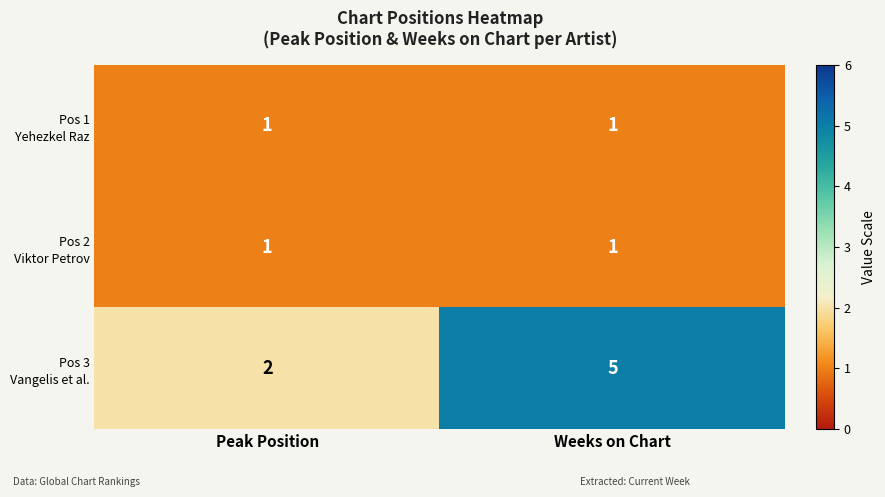

Which category has the highest value across all series?

Weeks on Chart